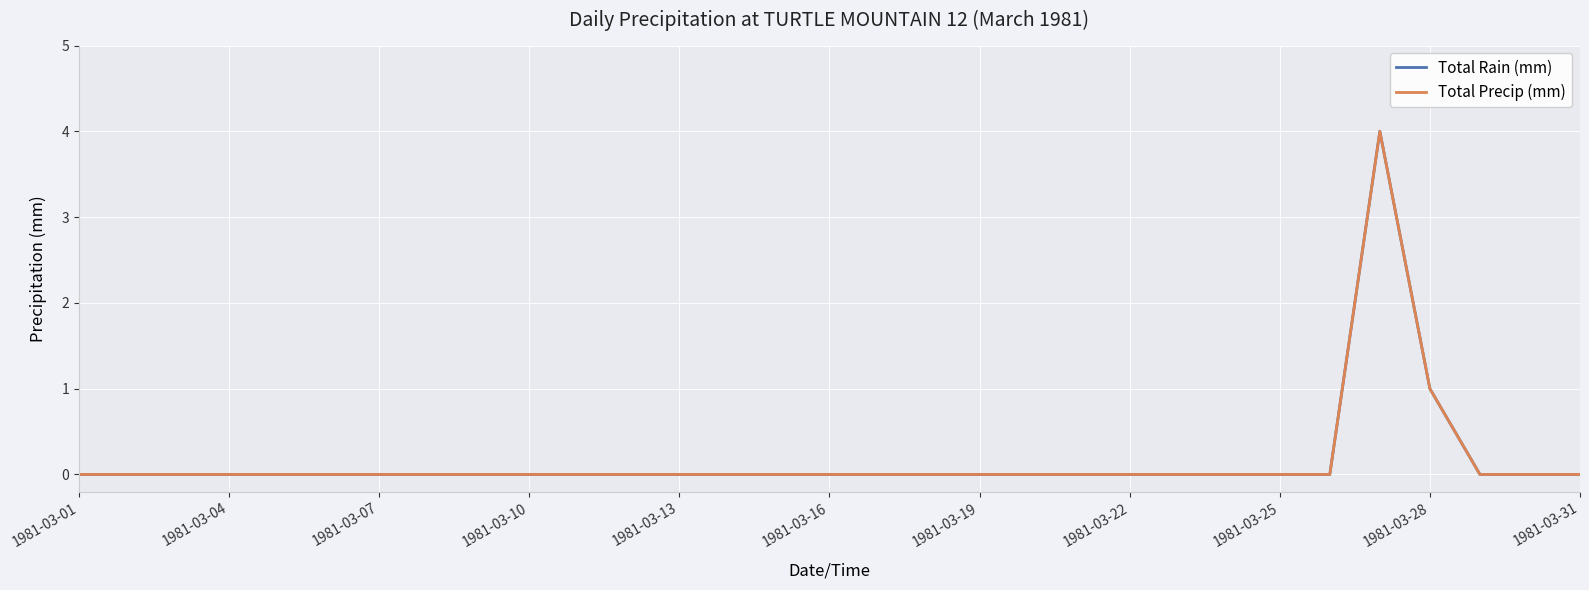

Does the chart have visible grid lines?

Yes